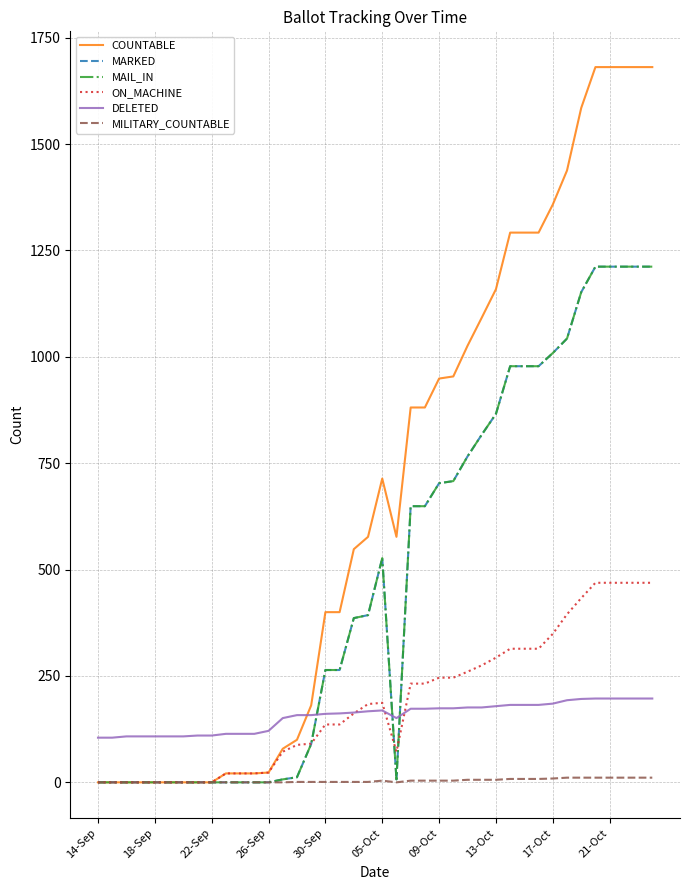

Does the chart have visible grid lines?

Yes